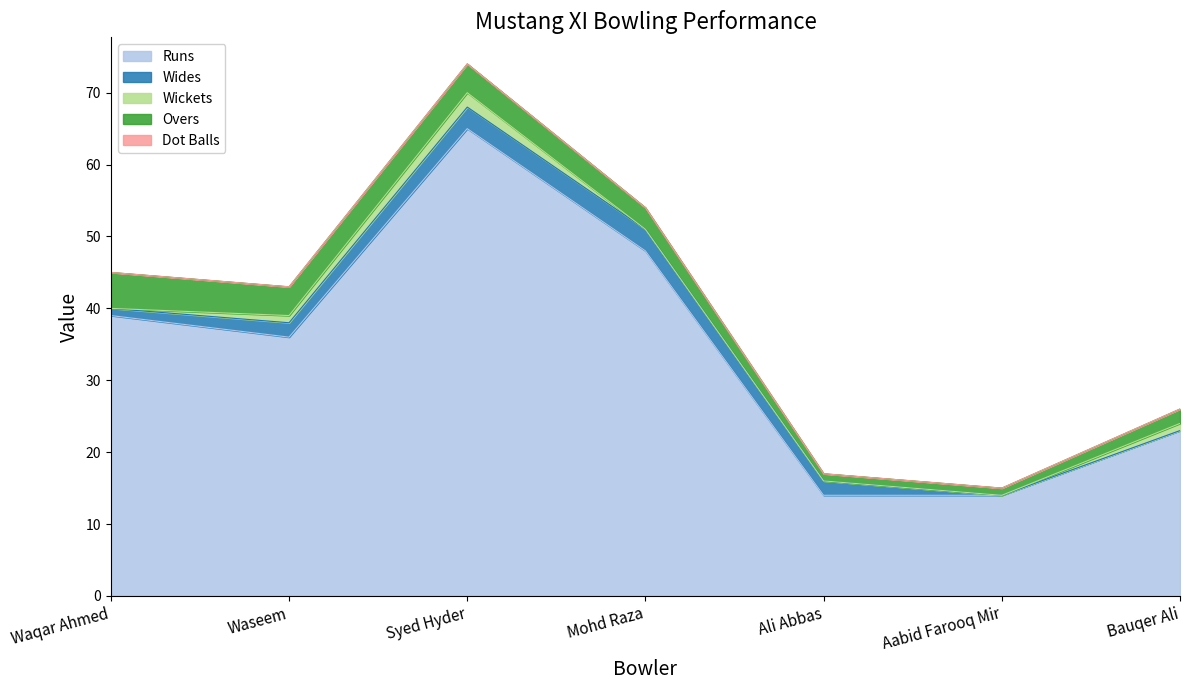

What is the label of the 3rd point from the left?

Syed Hyder